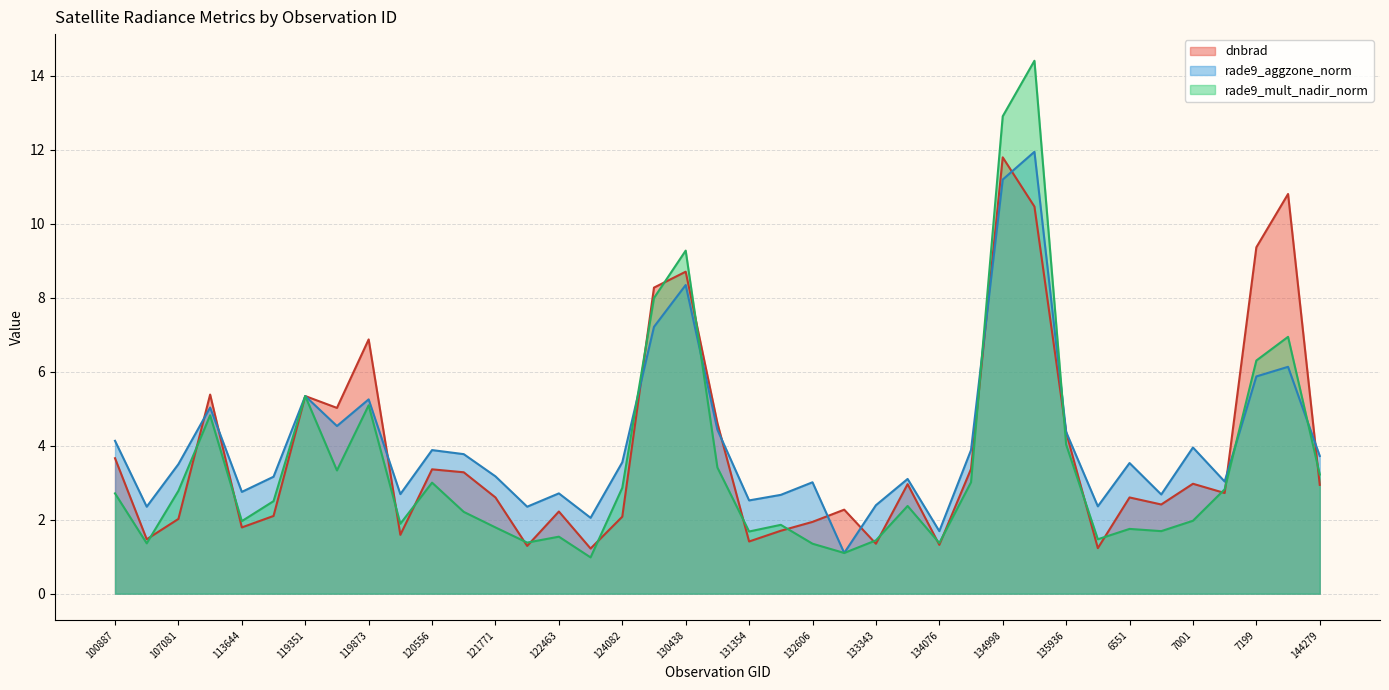

Reading left to right, transcribe all the data shown in this chart.

dnbrad (line): 3.7	1.5	2.0	5.4	1.8	2.1	5.3	5.0	6.9	1.6	3.4	3.3	2.6	1.3	2.2	1.2	2.1	8.3	8.7	4.6	1.4	1.7	1.9	2.3	1.4	3.0	1.3	3.4	11.8	10.5	4.4	1.2	2.6	2.4	3.0	2.7	9.4	10.8	2.9
rade9_aggzone_norm (line): 4.1	2.4	3.5	5.0	2.8	3.2	5.3	4.5	5.2	2.7	3.9	3.8	3.2	2.4	2.7	2.0	3.5	7.2	8.3	4.4	2.5	2.7	3.0	1.1	2.4	3.1	1.7	3.9	11.2	11.9	4.4	2.4	3.5	2.7	4.0	3.0	5.9	6.1	3.7
rade9_mult_nadir_norm (line): 2.7	1.4	2.8	4.8	2.0	2.5	5.3	3.3	5.1	1.9	3.0	2.2	1.8	1.4	1.5	1.0	2.9	8.0	9.3	3.4	1.7	1.9	1.4	1.1	1.4	2.4	1.4	3.0	12.9	14.4	4.0	1.5	1.8	1.7	2.0	2.8	6.3	6.9	3.2